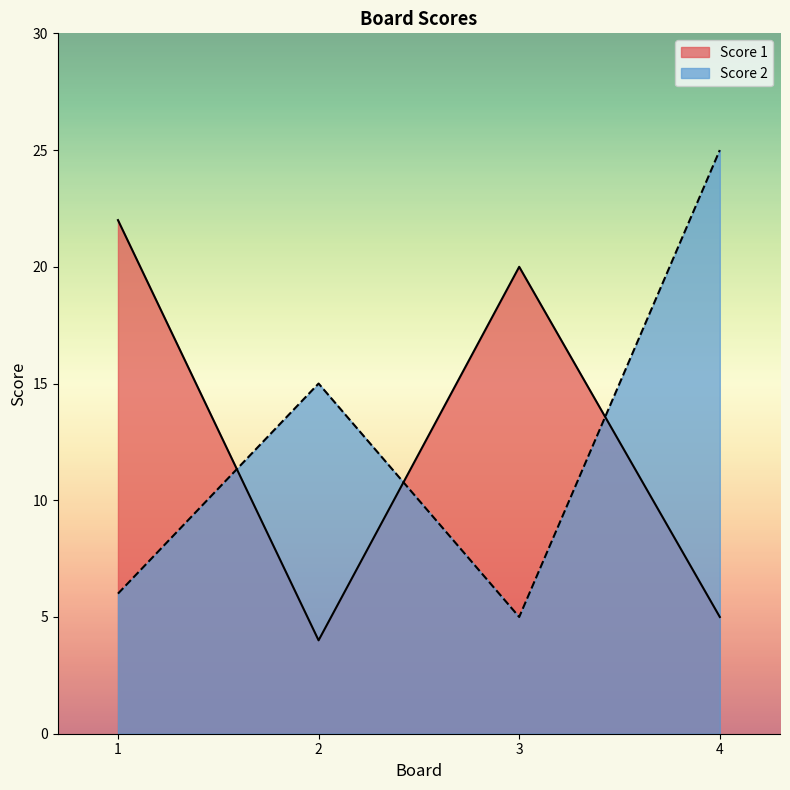

What is the value of the Score 1 point at the 3rd from the left?

20